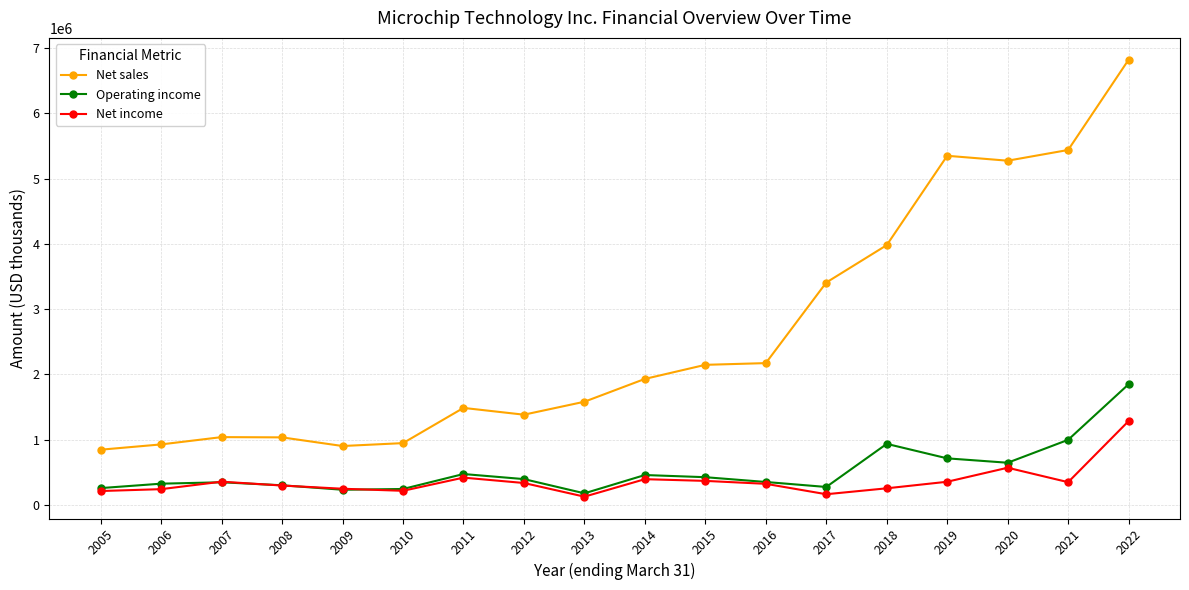

Does the chart display data point markers on the line(s)?

Yes